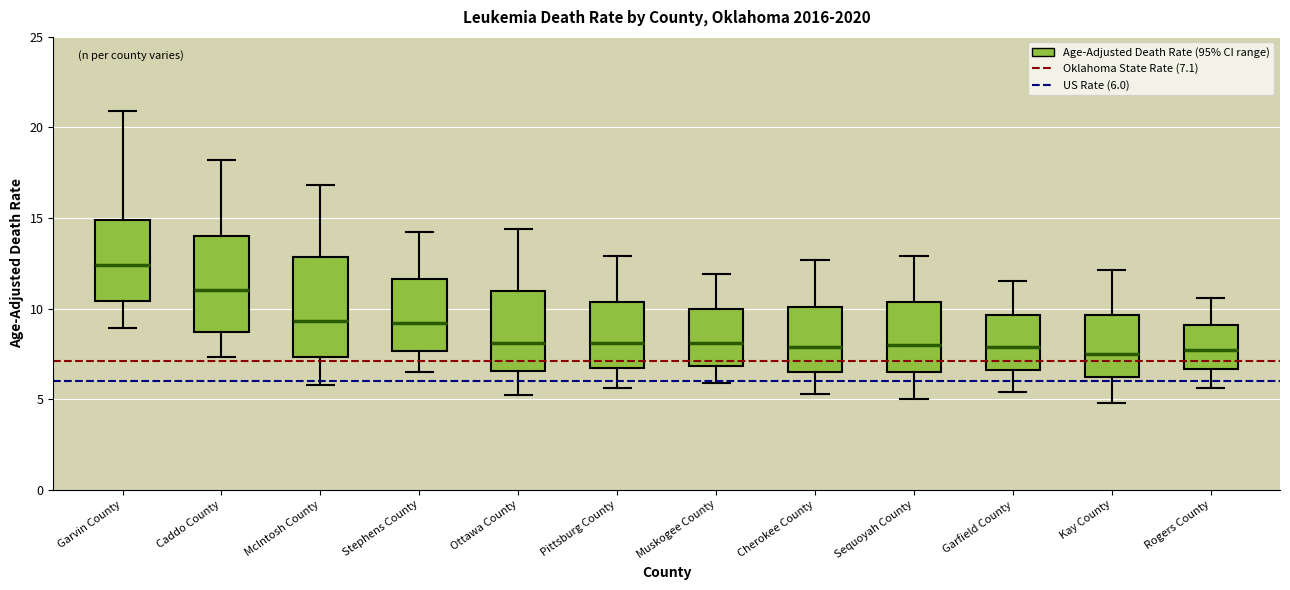

Where is the upper edge of the box for Garfield County on the y-axis? The values are not printed on the chart, so give them approximately, as read against the axis.

9.5